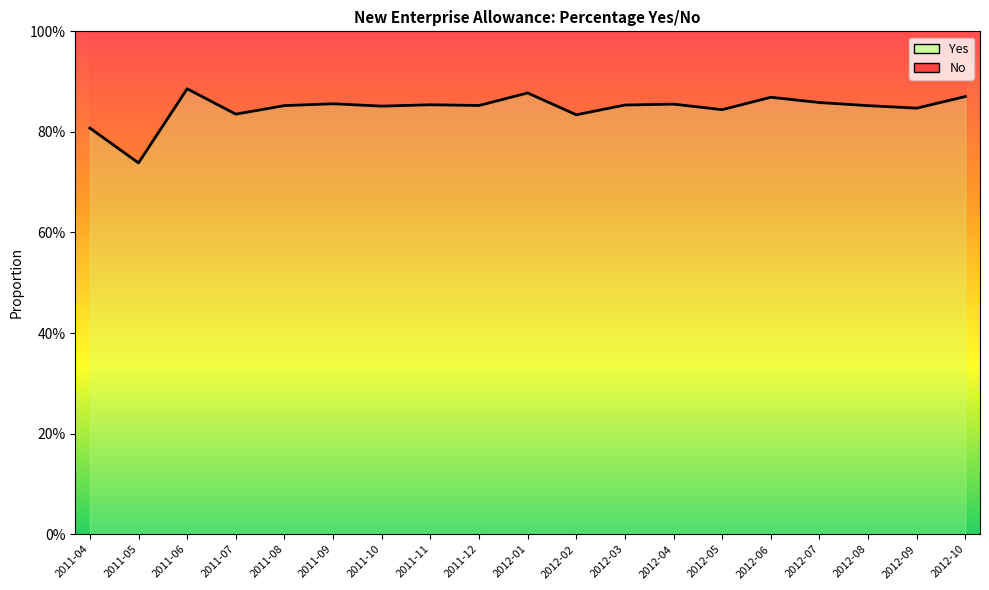

True or false: the data shows 0.2 at 2011-06.

False